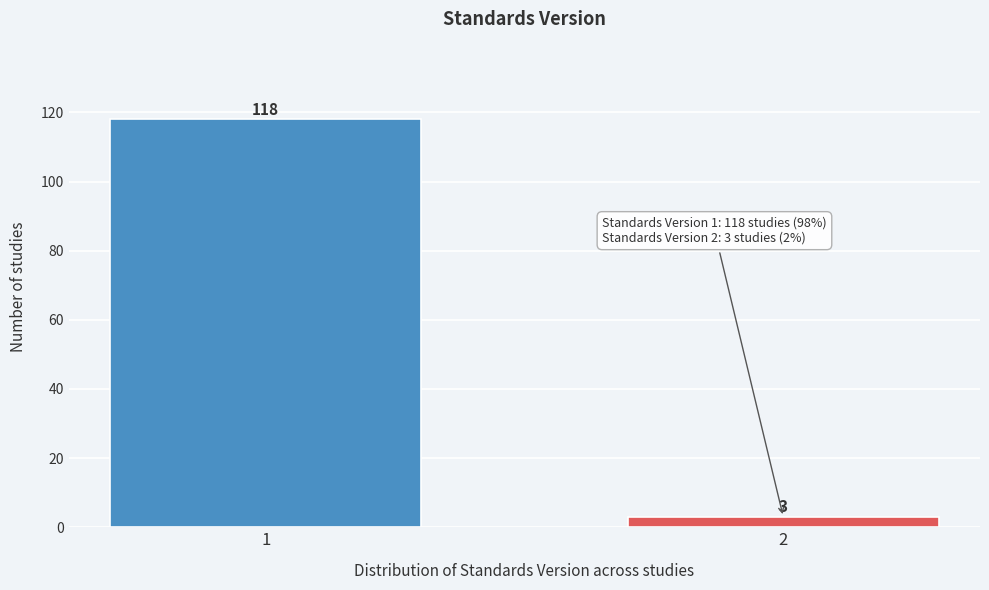

Reading left to right, transcribe all the data shown in this chart.

1=118	2=3